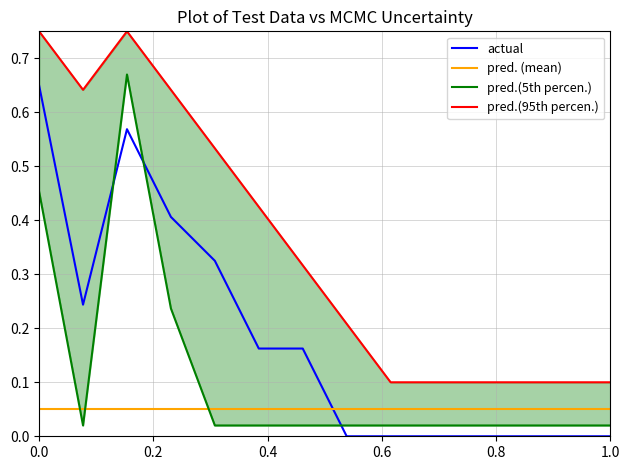

At how many categories does at least one series exceed 0?

14